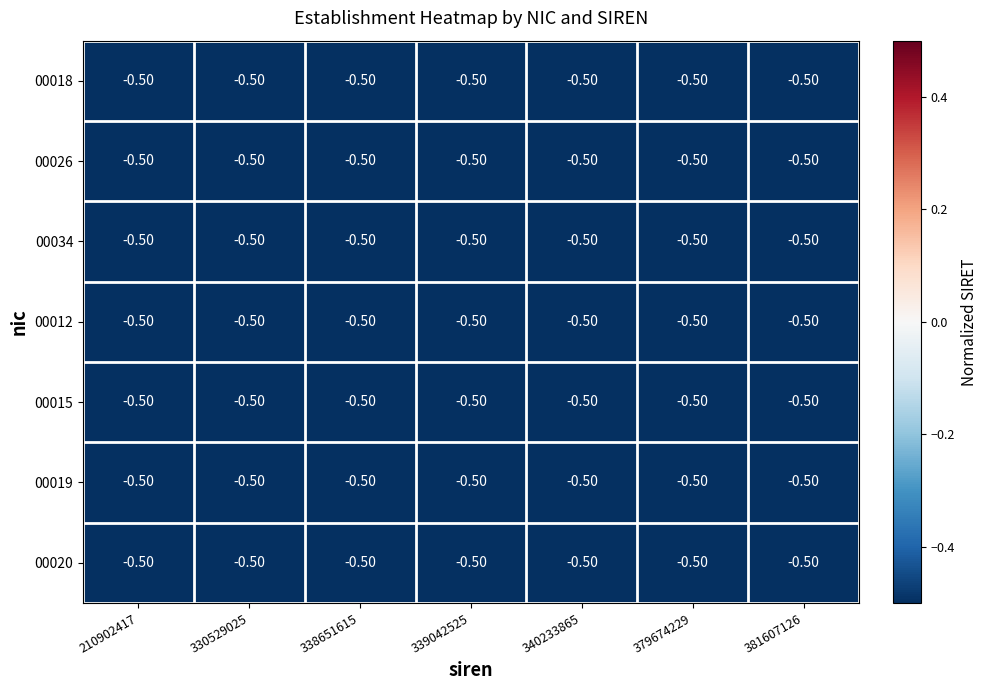

True or false: 00018 has a value of -0.5 at 210902417.

True